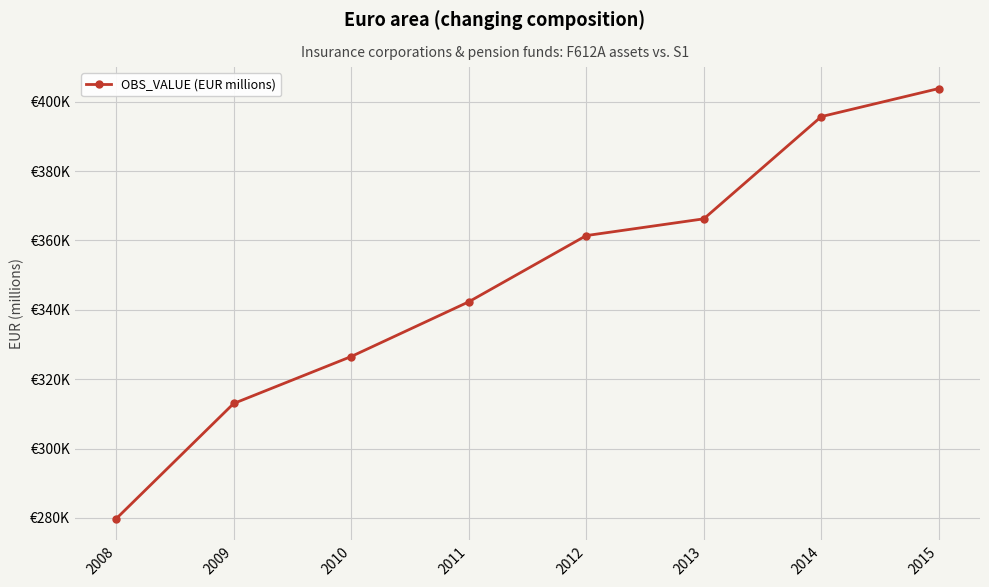

Does the chart have visible grid lines?

Yes